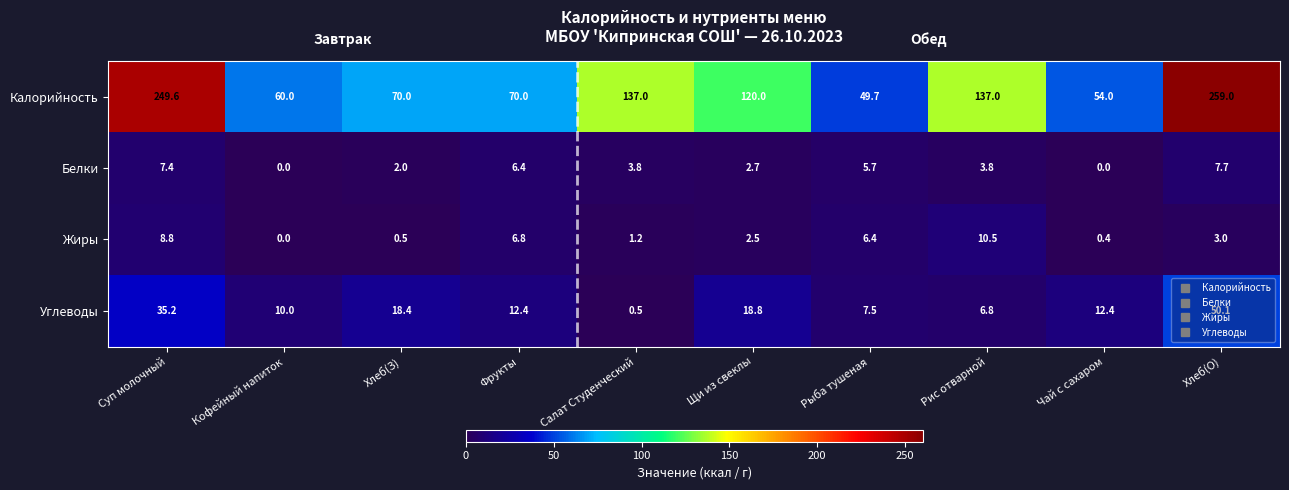

The value of Калорийность at Хлеб(О) is 259.0. True or false?

True